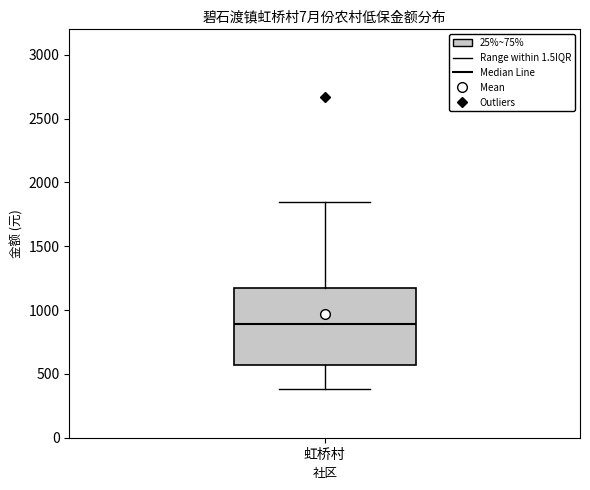

Transcribe this box plot: give where the median line is, the range the box spans, and where the two whiskers end, as read against the y-axis. The values are not printed on the chart, so give them approximately, as read against the axis.

median 900, box 550 to 1200, whiskers 400 to 1850